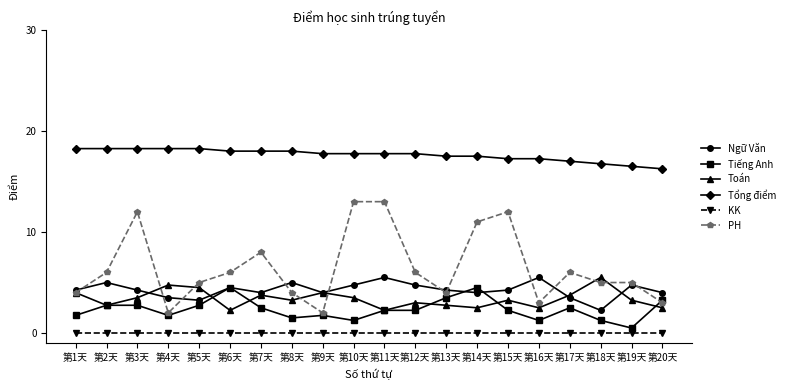

What is the highest value of the Tiếng Anh series?

4.5